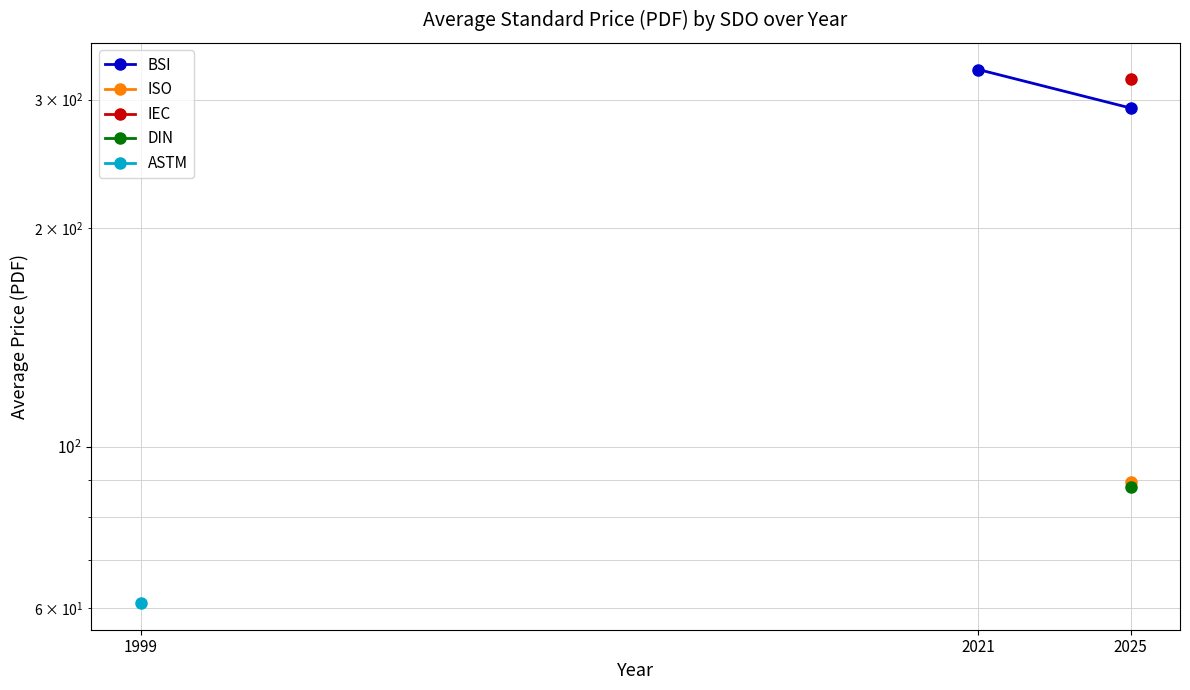

The chart shows a value of 117.2 at 2021. True or false?

False